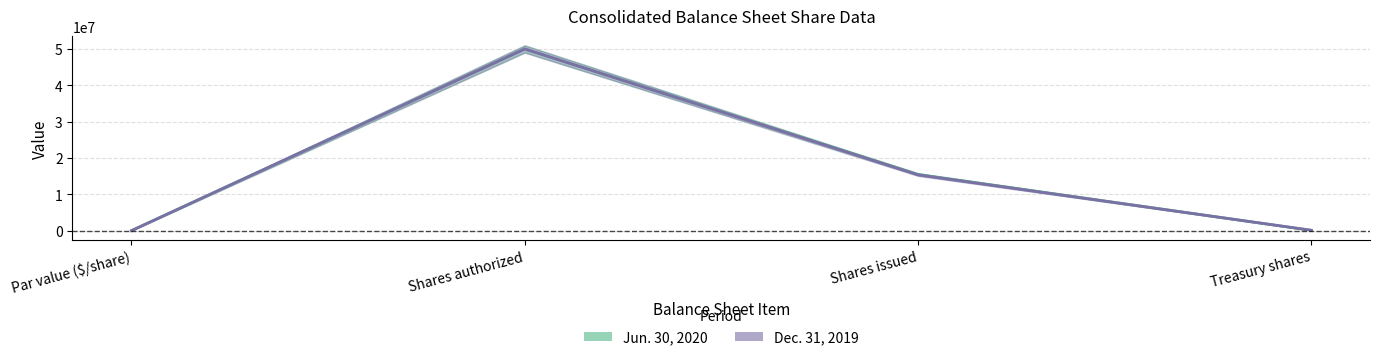

At how many categories does at least one series exceed 20380921?

1